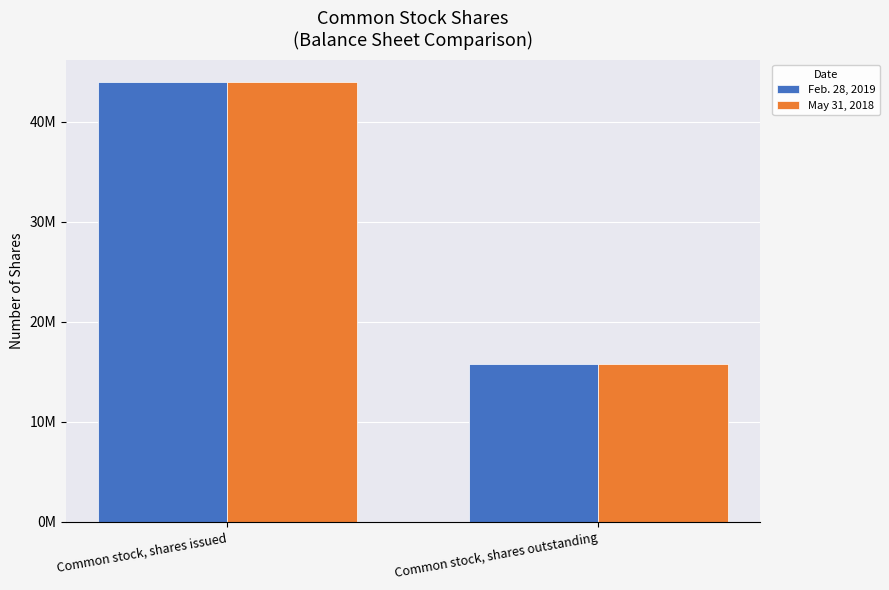

Between Common stock, shares issued and Common stock, shares outstanding, which is larger?

Common stock, shares issued